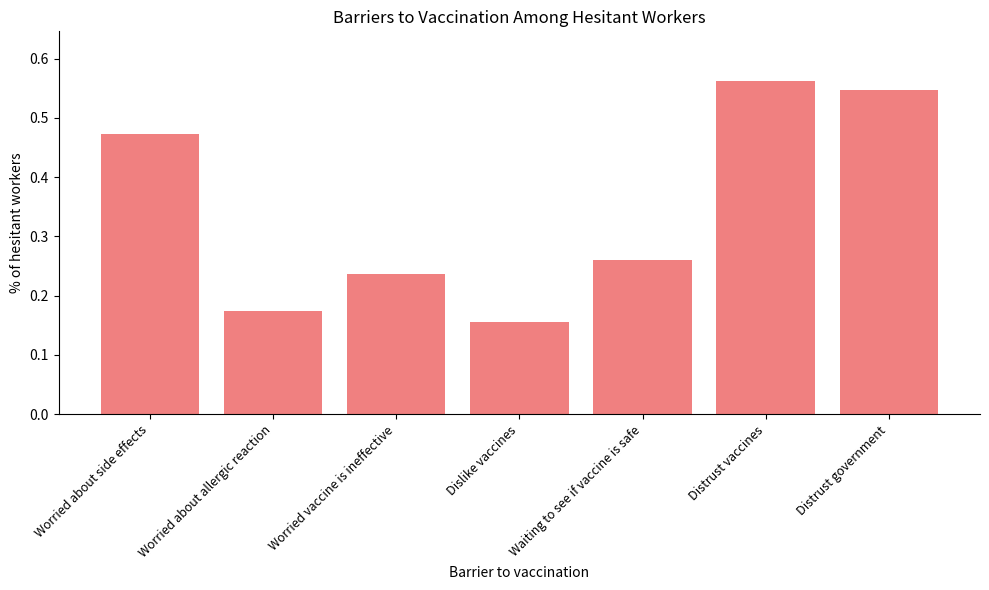

What is the label of the 7th bar from the left?

Distrust government